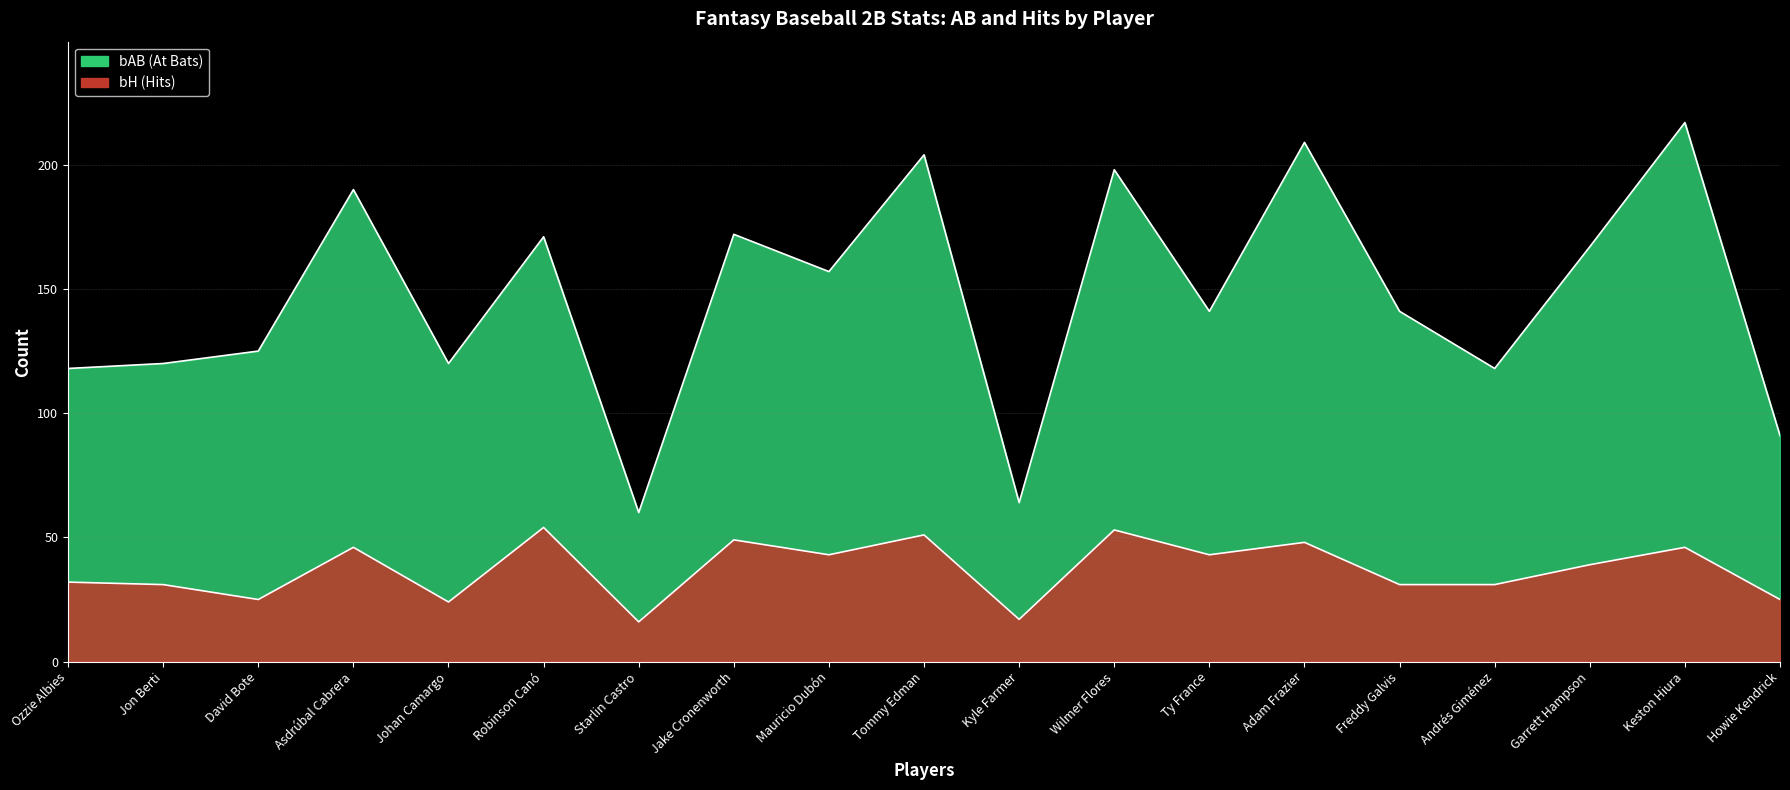

What is the difference between the maximum and minimum values in the bH series?

38